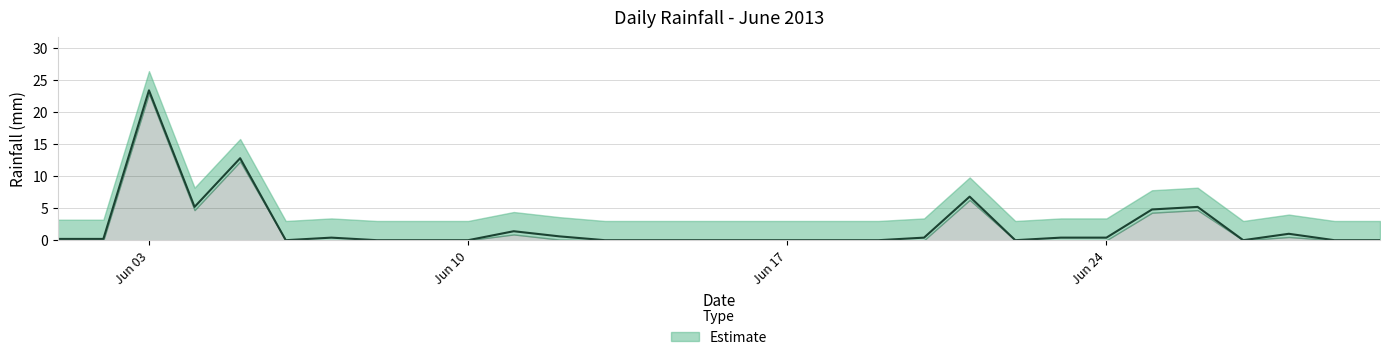

Where is the data nearest to the value 11?

2013-06-05